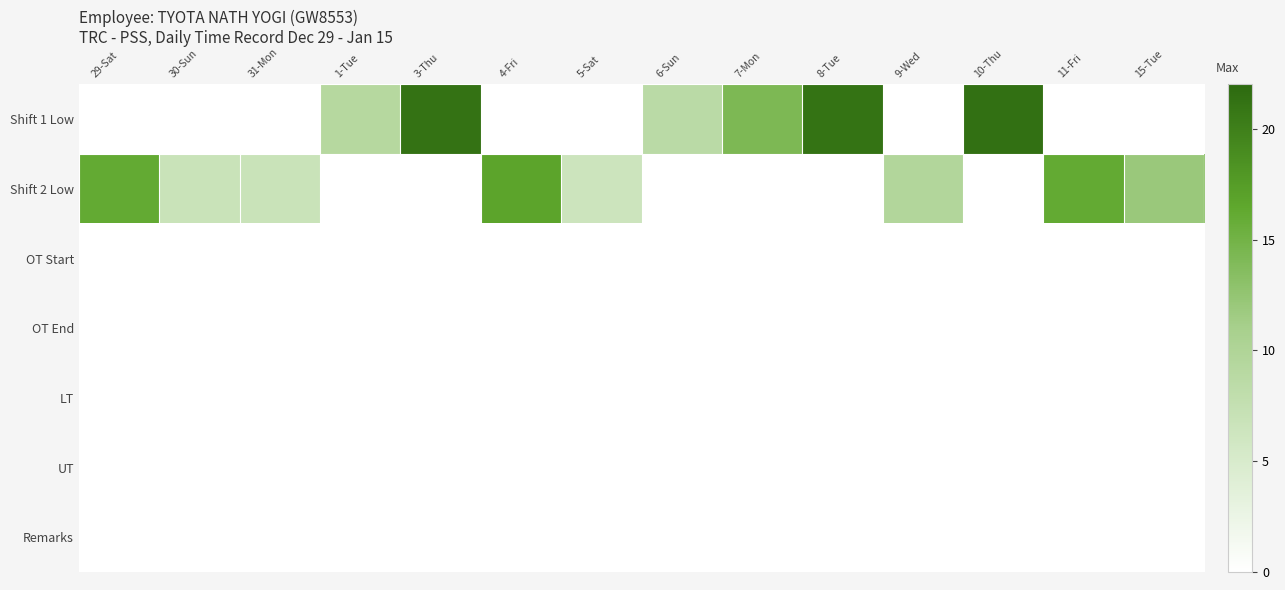

Reading right to left, extract all data points from this chart.

Shift 1 Low: 15-Tue=0.0	11-Fri=0.0	10-Thu=21.3	9-Wed=0.0	8-Tue=21.1	7-Mon=14.2	6-Sun=8.6	5-Sat=0.0	4-Fri=0.0	3-Thu=21.2	1-Tue=9.2	31-Mon=0.0	30-Sun=0.0	29-Sat=0.0
Shift 2 Low: 15-Tue=12.0	11-Fri=16.1	10-Thu=0.0	9-Wed=9.7	8-Tue=0.0	7-Mon=0.0	6-Sun=0.0	5-Sat=6.4	4-Fri=16.8	3-Thu=0.0	1-Tue=0.0	31-Mon=6.8	30-Sun=6.8	29-Sat=16.1
OT Start: 15-Tue=0.0	11-Fri=0.0	10-Thu=0.0	9-Wed=0.0	8-Tue=0.0	7-Mon=0.0	6-Sun=0.0	5-Sat=0.0	4-Fri=0.0	3-Thu=0.0	1-Tue=0.0	31-Mon=0.0	30-Sun=0.0	29-Sat=0.0
OT End: 15-Tue=0.0	11-Fri=0.0	10-Thu=0.0	9-Wed=0.0	8-Tue=0.0	7-Mon=0.0	6-Sun=0.0	5-Sat=0.0	4-Fri=0.0	3-Thu=0.0	1-Tue=0.0	31-Mon=0.0	30-Sun=0.0	29-Sat=0.0
LT: 15-Tue=0.0	11-Fri=0.0	10-Thu=0.0	9-Wed=0.0	8-Tue=0.0	7-Mon=0.0	6-Sun=0.0	5-Sat=0.0	4-Fri=0.0	3-Thu=0.0	1-Tue=0.0	31-Mon=0.0	30-Sun=0.0	29-Sat=0.0
UT: 15-Tue=0.0	11-Fri=0.0	10-Thu=0.0	9-Wed=0.0	8-Tue=0.0	7-Mon=0.0	6-Sun=0.0	5-Sat=0.0	4-Fri=0.0	3-Thu=0.0	1-Tue=0.0	31-Mon=0.0	30-Sun=0.0	29-Sat=0.0
Remarks: 15-Tue=0.0	11-Fri=0.0	10-Thu=0.0	9-Wed=0.0	8-Tue=0.0	7-Mon=0.0	6-Sun=0.0	5-Sat=0.0	4-Fri=0.0	3-Thu=0.0	1-Tue=0.0	31-Mon=0.0	30-Sun=0.0	29-Sat=0.0